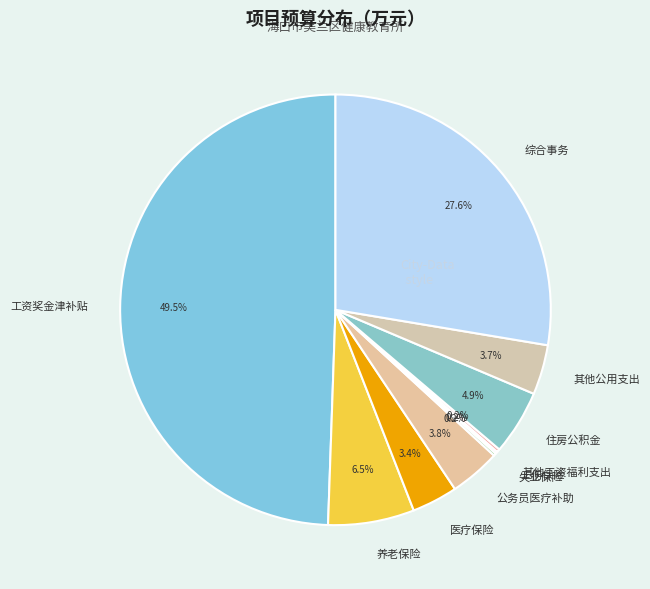

What percentage do 医疗保险 and 公务员医疗补助 together represent?

7.2%